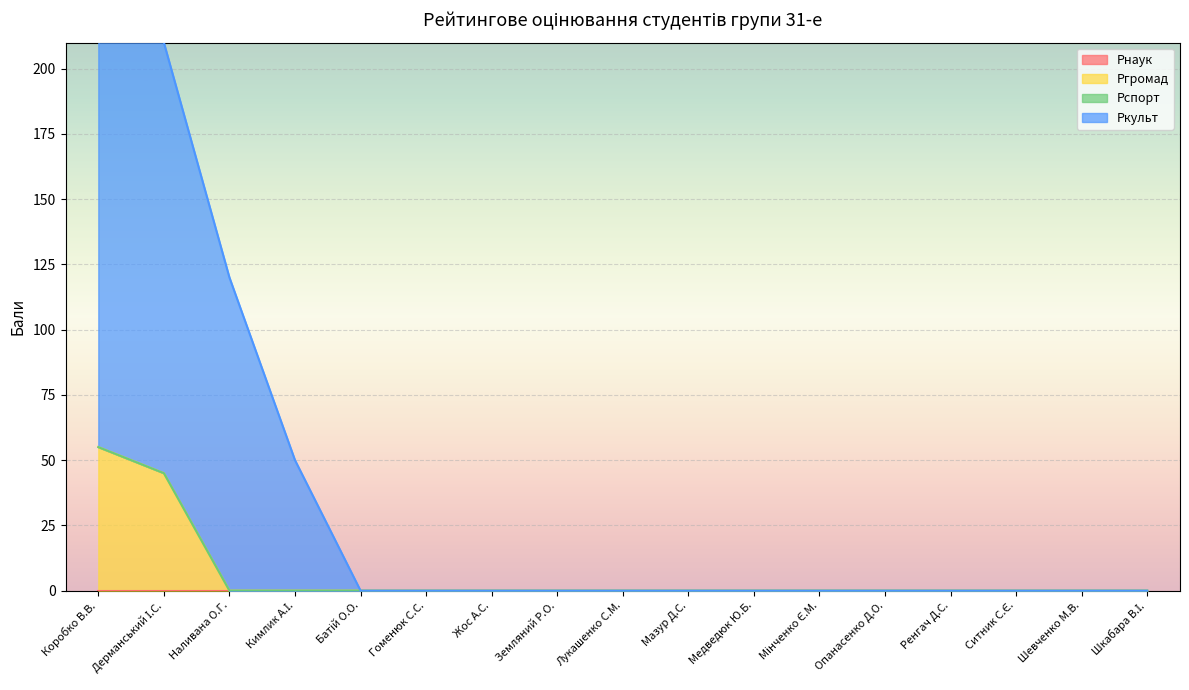

At which category is the sum across all series the highest?

Коробко В.В.